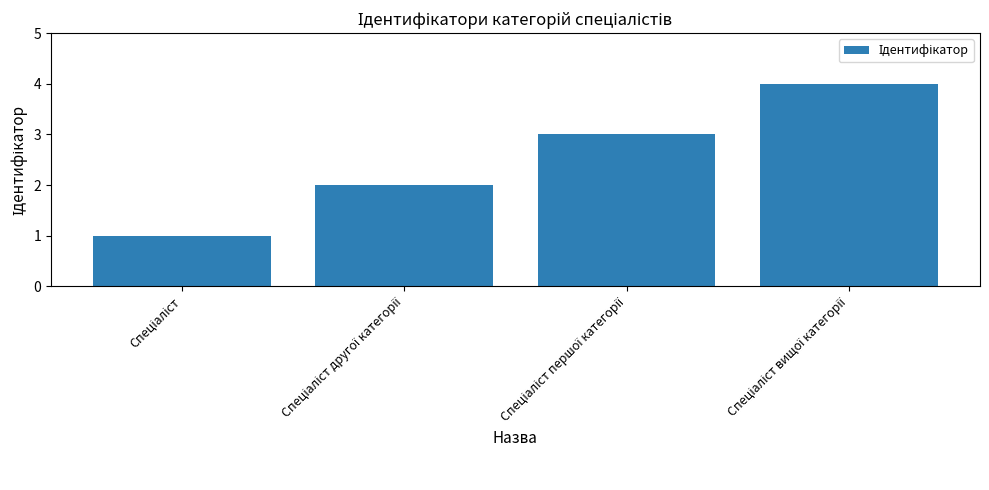

What is the greatest value displayed?

4